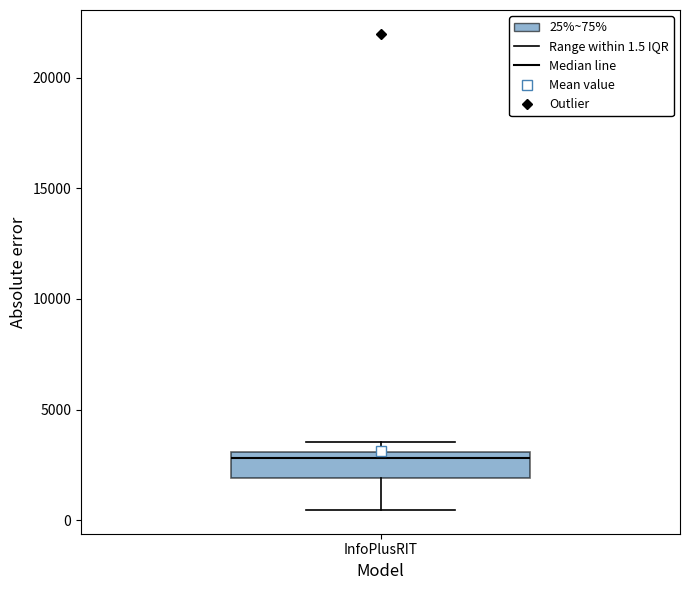

Read this box plot against the y-axis: the position of the median line, the range covered by the box, and the ends of both whiskers. The values are not printed on the chart, so give them approximately, as read against the axis.

median 3000 (just below the box's upper edge), box 2000 to 3000, whiskers 500 to 3500